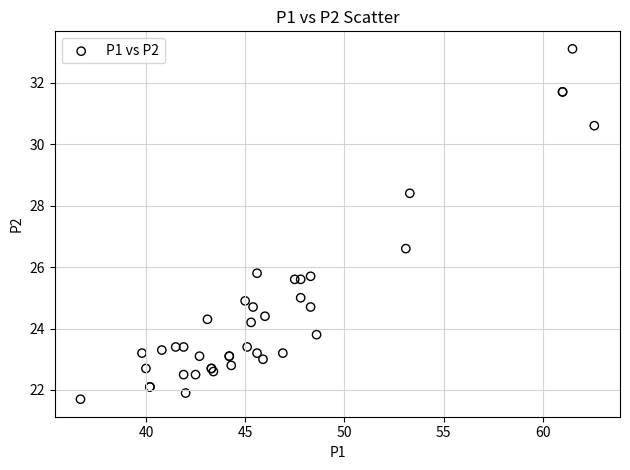

What Y value in the scatter plot is closest to 27?

26.6